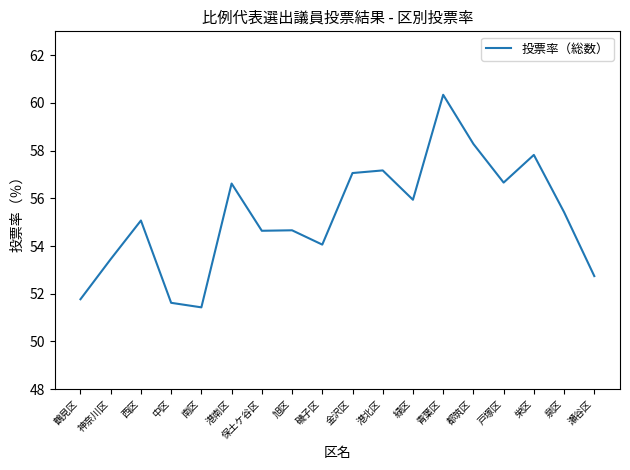

What position from the right is 鶴見区?

18